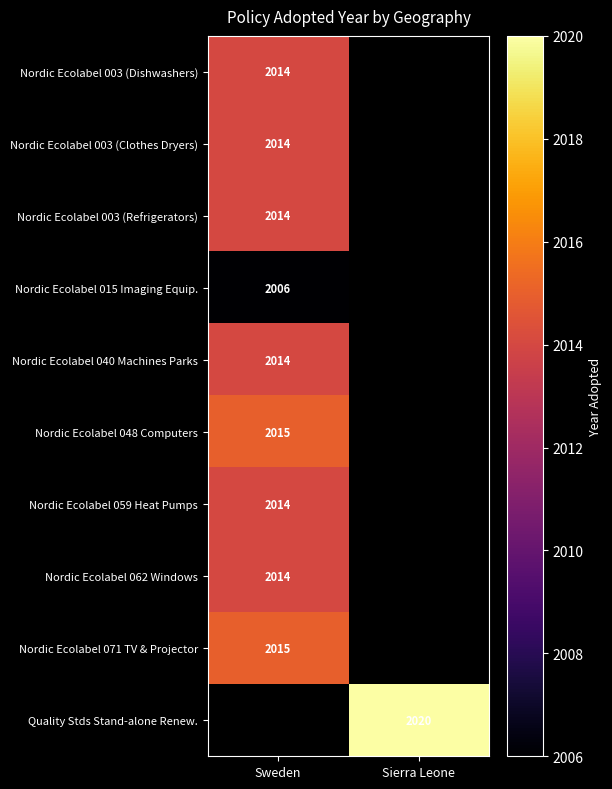

Which has a higher value, Sweden or Sierra Leone?

Sierra Leone